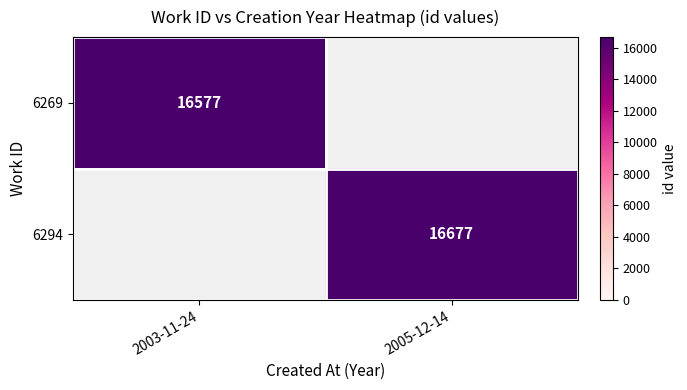

The 6269 series shows 16577 at 2003-11-24. True or false?

True